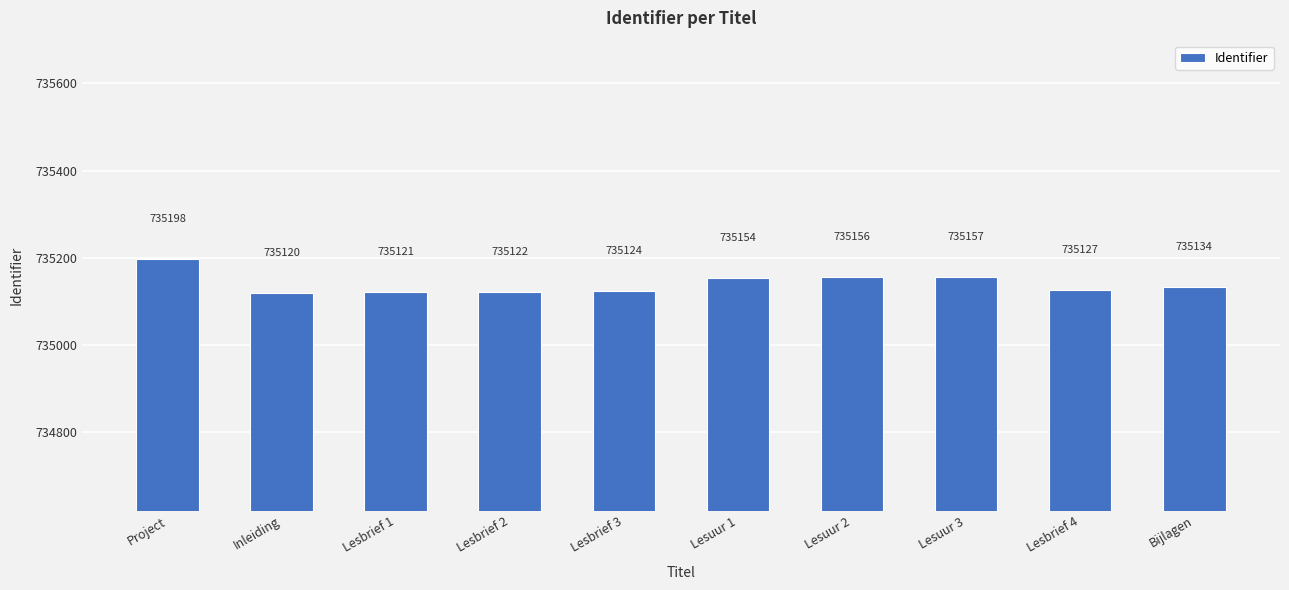

True or false: the data shows 254461 at Inleiding.

False